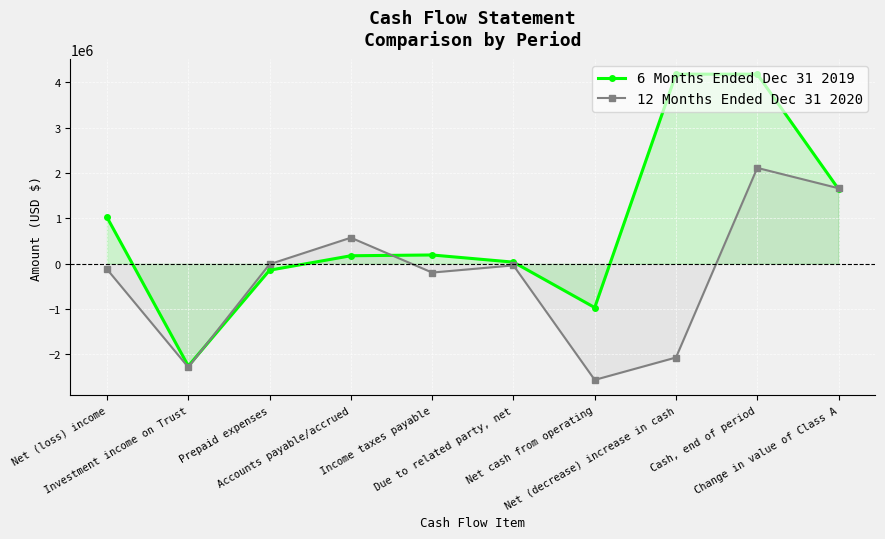

How many data points in 12 Months Ended Dec 31 2020 are less than -35737?

5